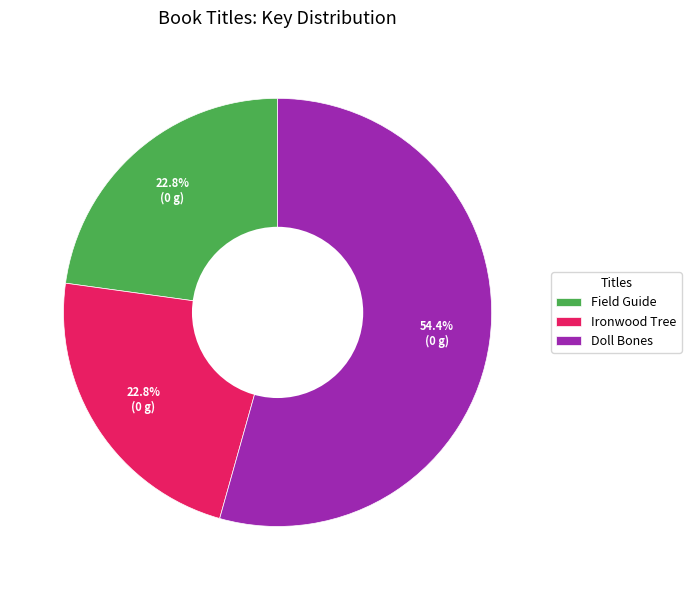

Which category has the biggest portion of the pie?

Doll Bones